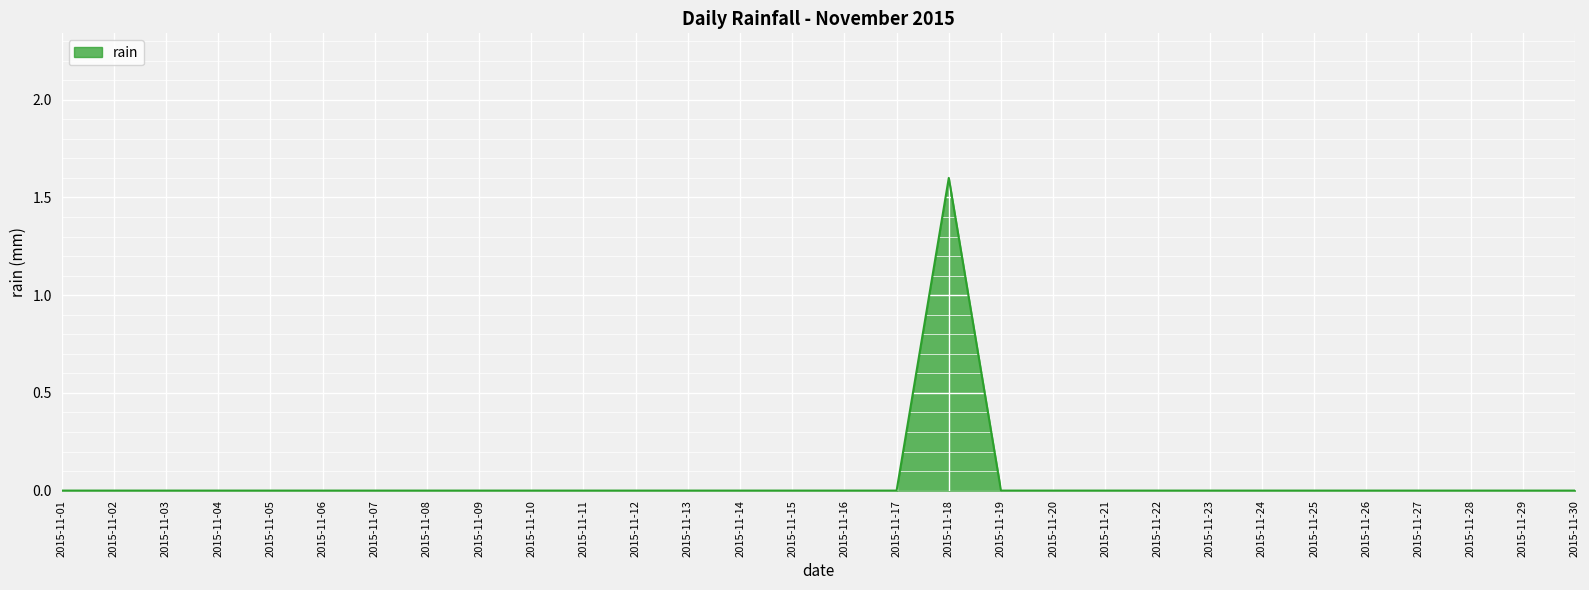

The chart shows a value of 0.6 at 2015-11-30. True or false?

False